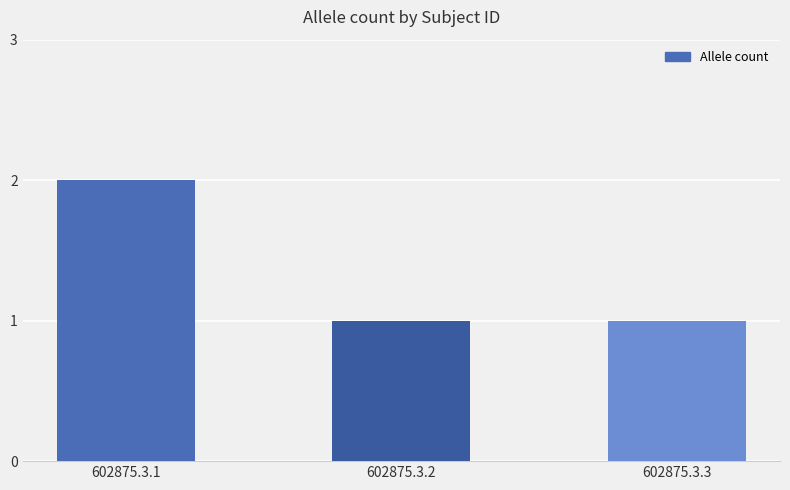

Which has a higher value, 602875.3.1 or 602875.3.2?

602875.3.1